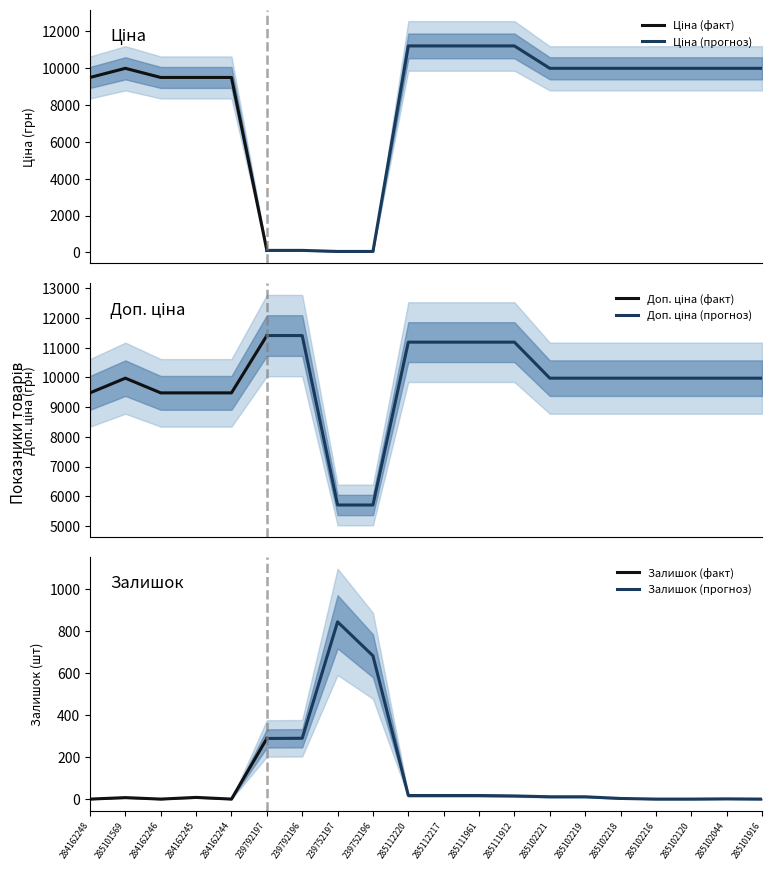

What is the difference between the maximum and minimum values in the Ціна series?

11131.1